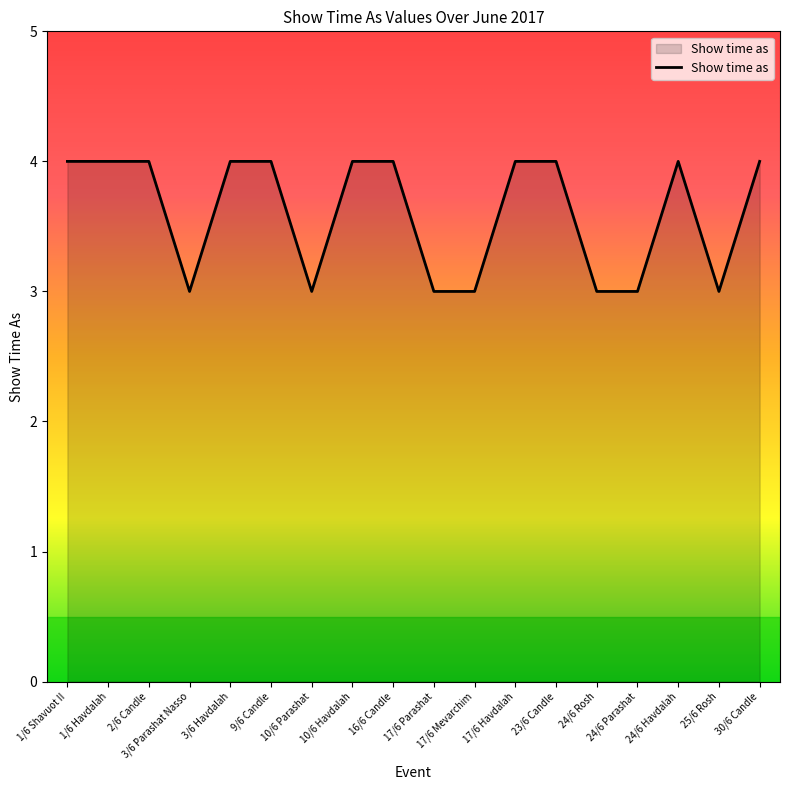

What is the ratio of the value at 17/6 Havdalah to the value at 24/6 Havdalah?

1.0